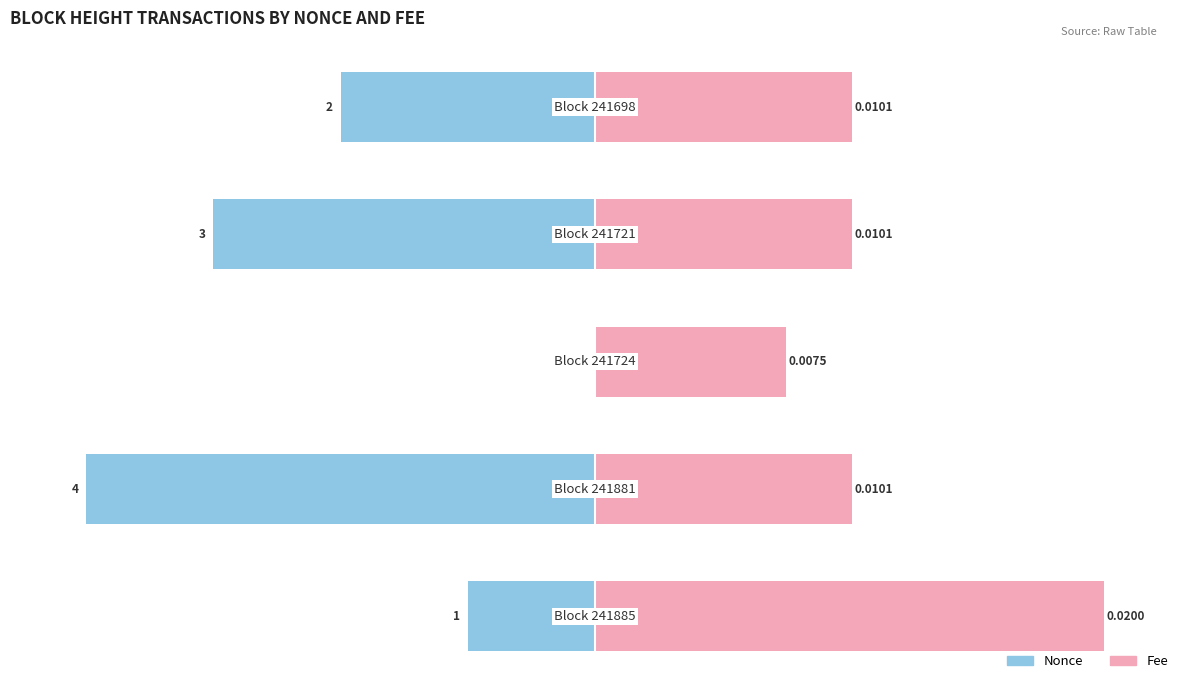

Between 0 and 4, which series saw the biggest shift?

Fee